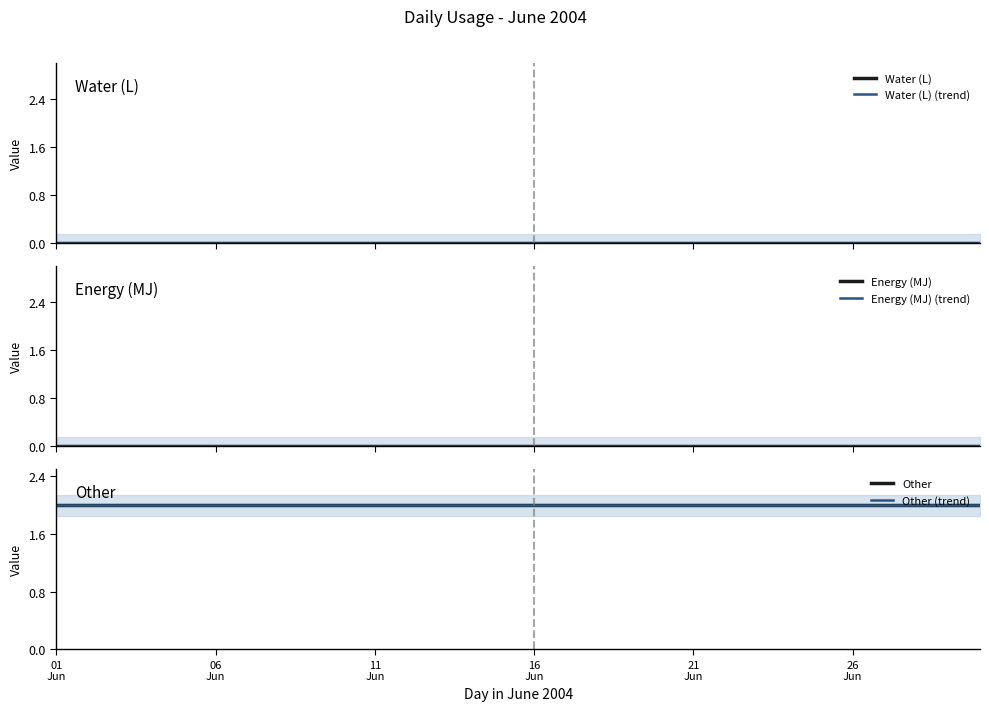

Where is Energy (MJ) (trend) nearest to the value 0?

01
Jun